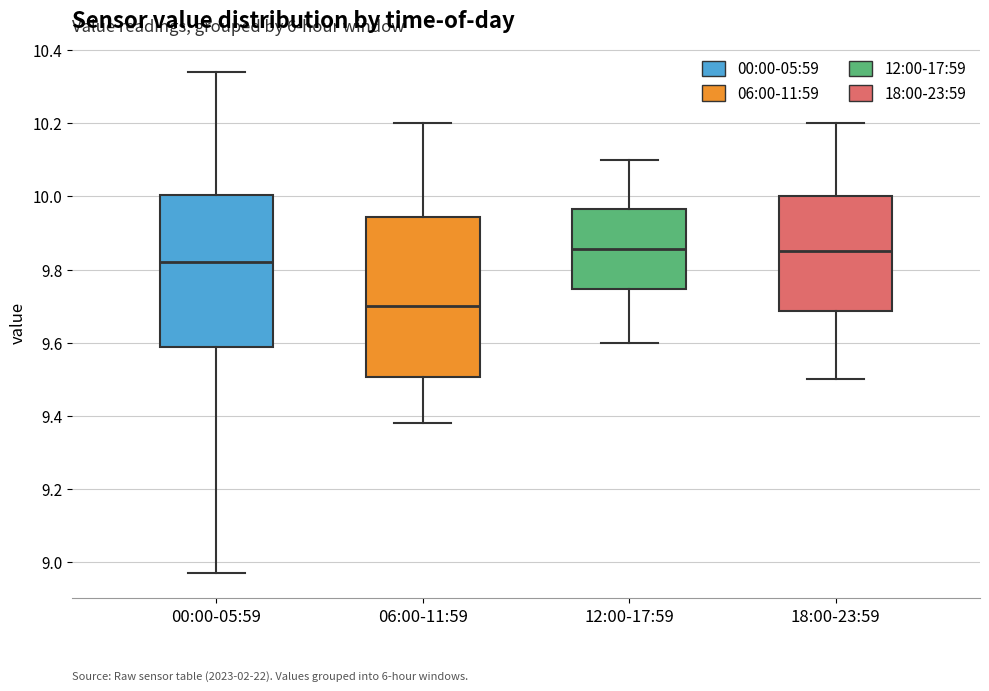

Reading left to right, transcribe this box plot: for each box, give where its median line is, the range the box spans, and where its two whiskers end, as read against the y-axis. The values are not printed on the chart, so give them approximately, as read against the axis.

00:00-05:59: median 9.82, box 9.58 to 10.00, whiskers 8.98 to 10.34
06:00-11:59: median 9.70, box 9.50 to 9.94, whiskers 9.38 to 10.20
12:00-17:59: median 9.86, box 9.74 to 9.96, whiskers 9.60 to 10.10
18:00-23:59: median 9.86, box 9.68 to 10.00, whiskers 9.50 to 10.20